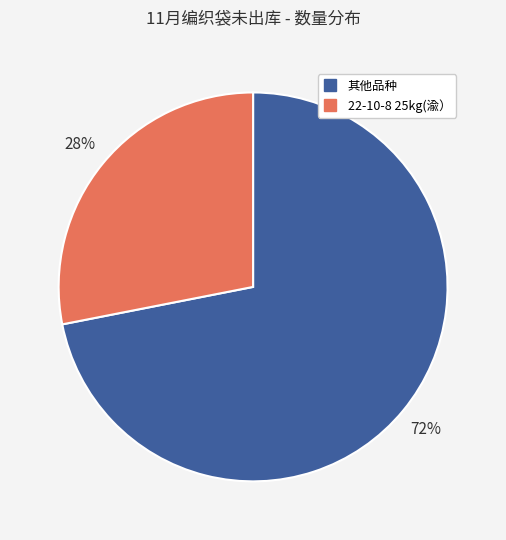

Is there any slice that represents more than half of the pie?

Yes